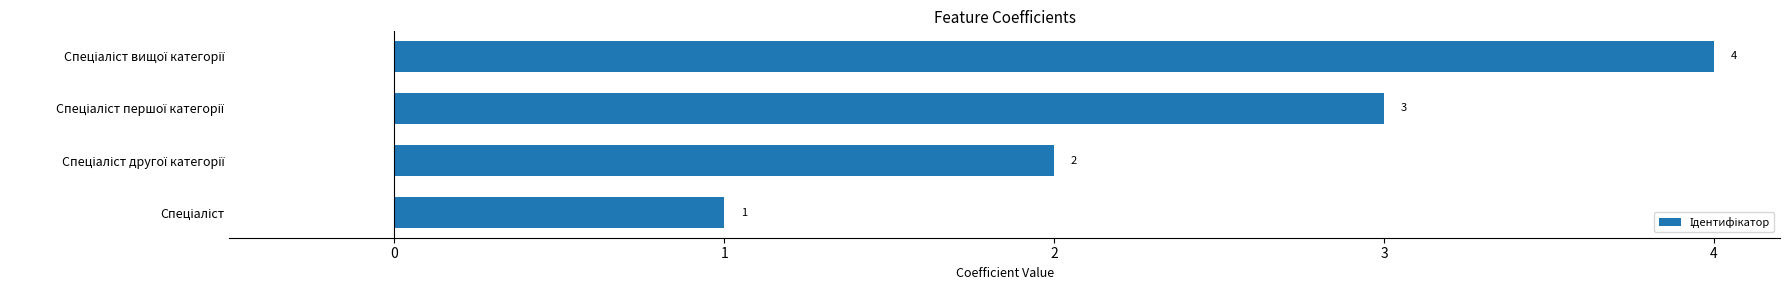

How many values are between 2 and 4?

3